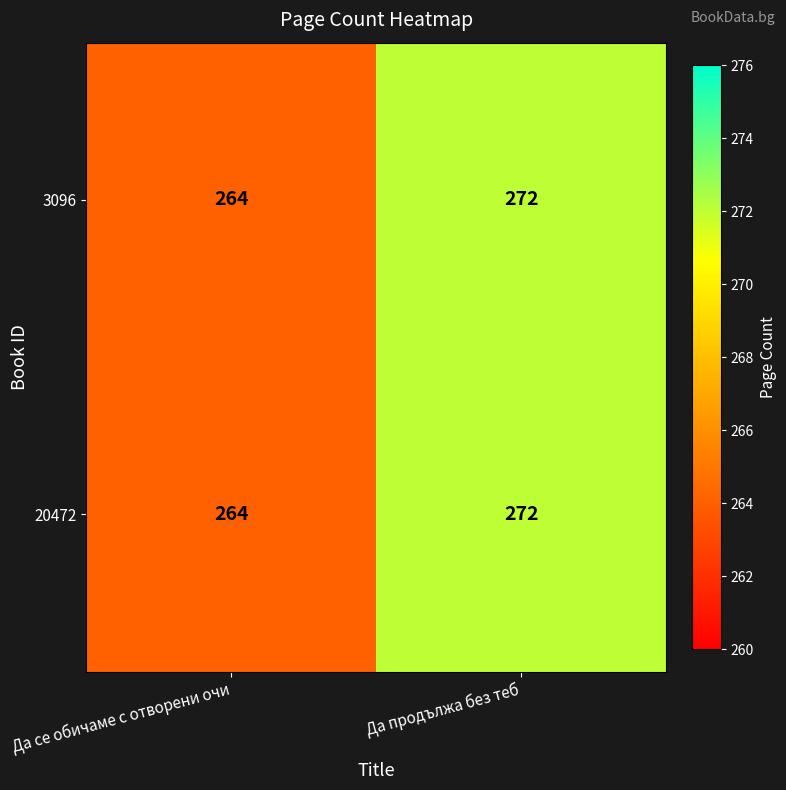

Reading left to right, extract all data points from this chart.

3096: 264	272
20472: 264	272